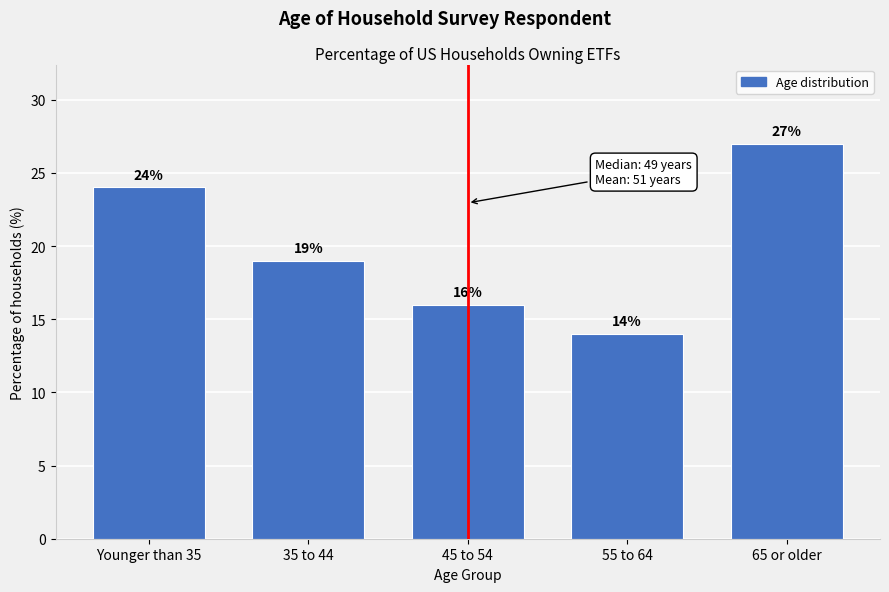

Reading left to right, what are all the values shown in this chart?

24	19	16	14	27